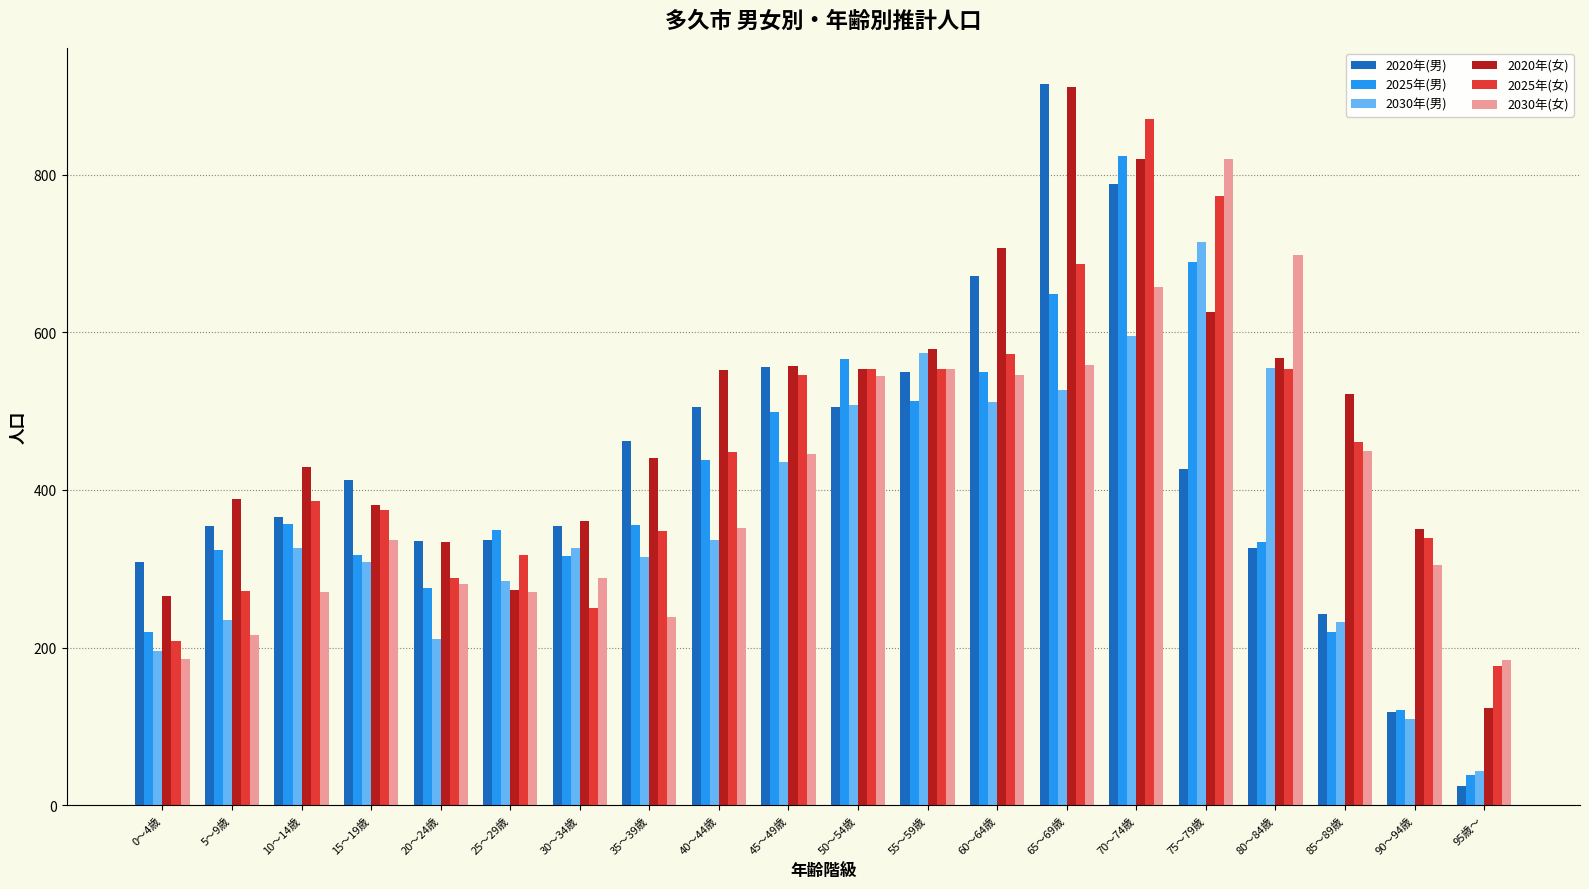

At which category does the chart reach its peak across all series?

65～69歳